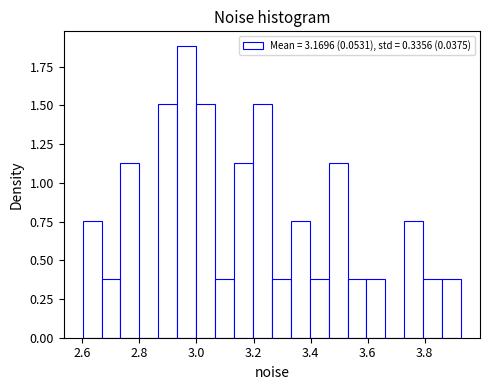

Around what value on the x-axis is the tallest bar? Give the approximate position of its centre, as read against the axis.

2.96